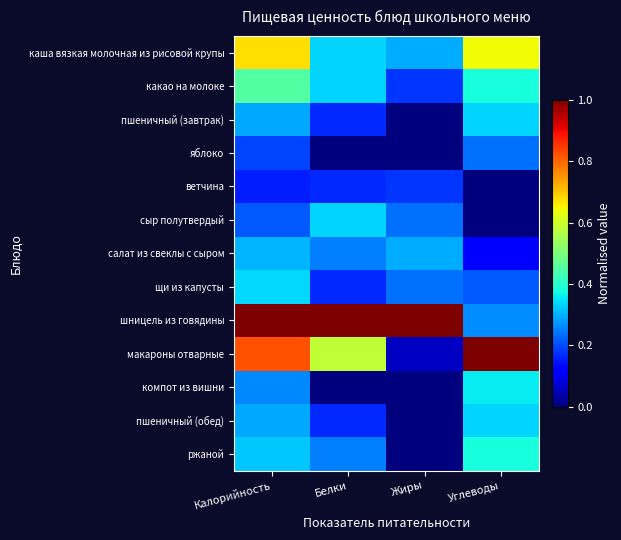

What is the spread (max minus min) of values at Калорийность?

0.8